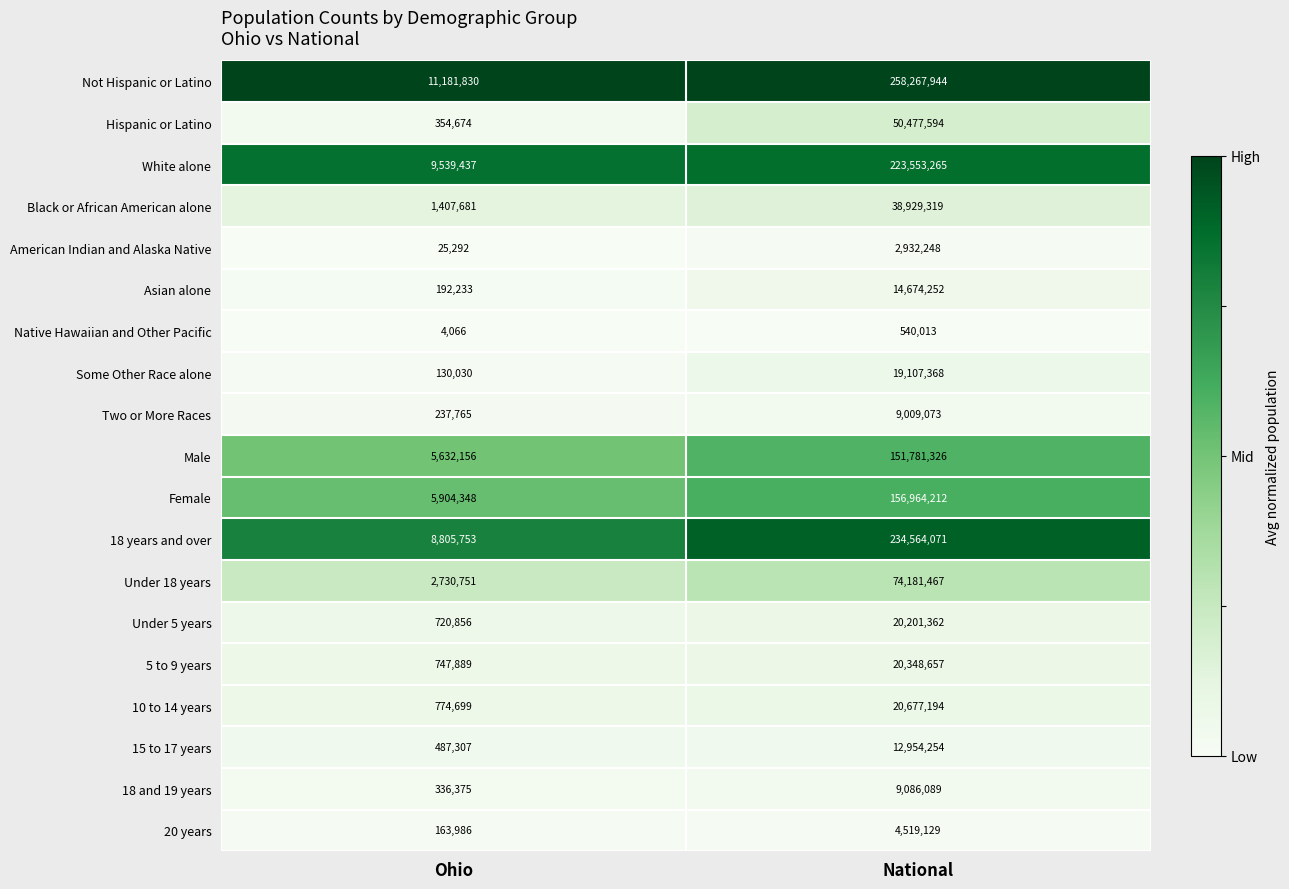

Count the number of categories in the chart.

2